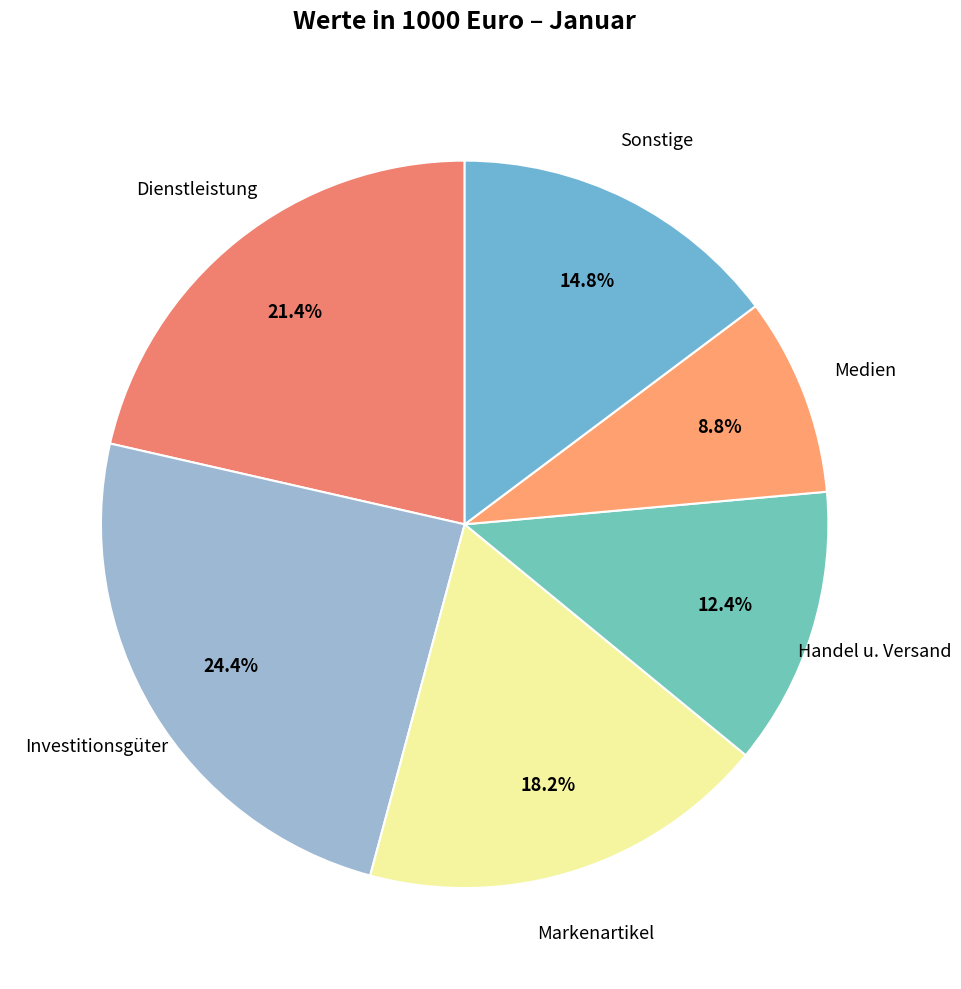

Count the number of slices in the pie.

6